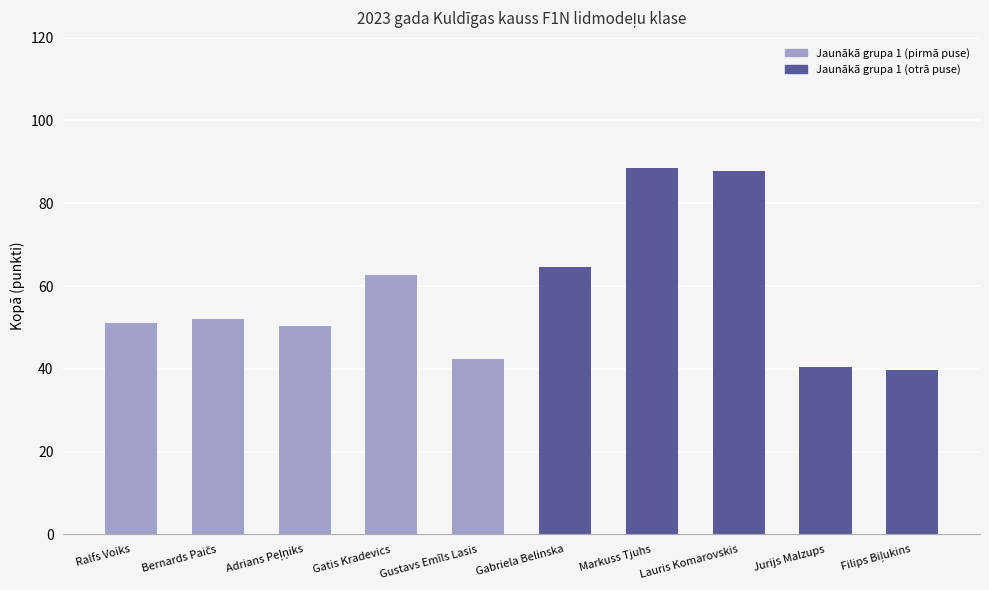

What value does the data have at Lauris Komarovskis?

87.9